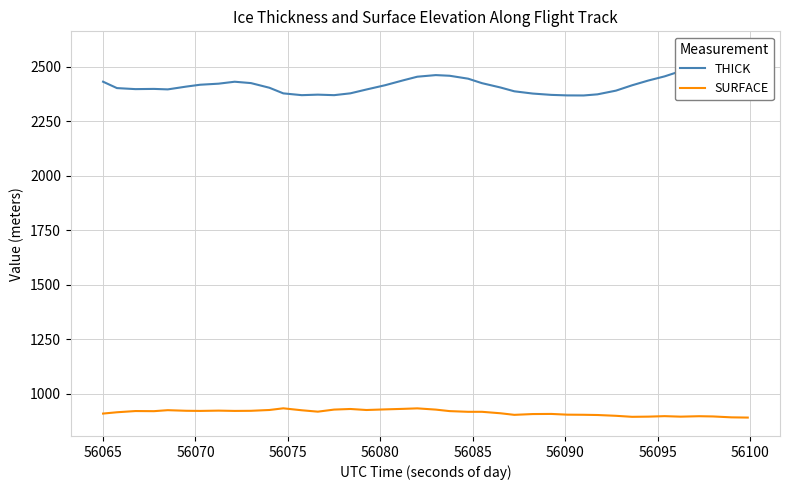

Is the value of THICK at 16 greater than the value of SURFACE at 17?

Yes